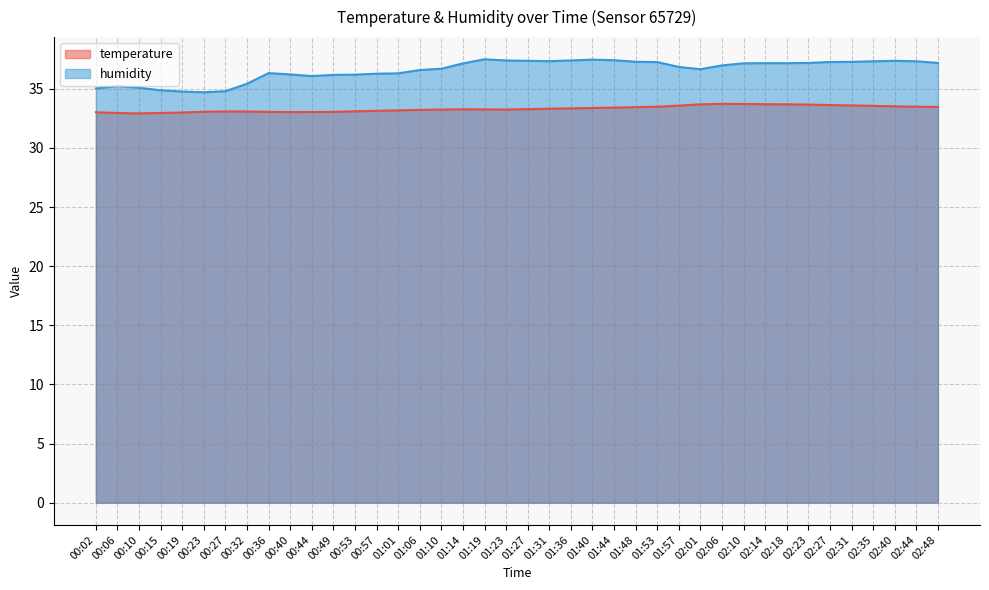

Is it true that humidity equals 24.3 at 01:23?

False